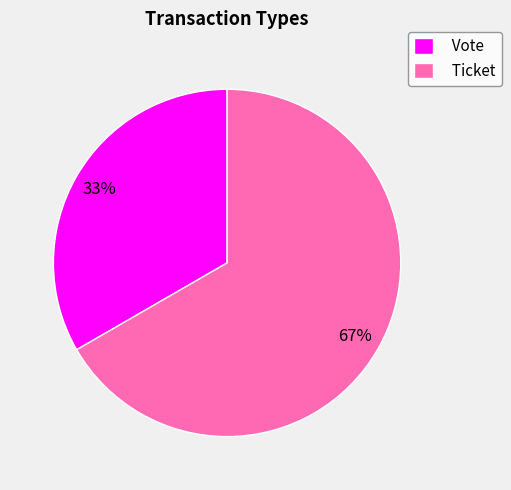

Between Vote and Ticket, which is larger?

Ticket